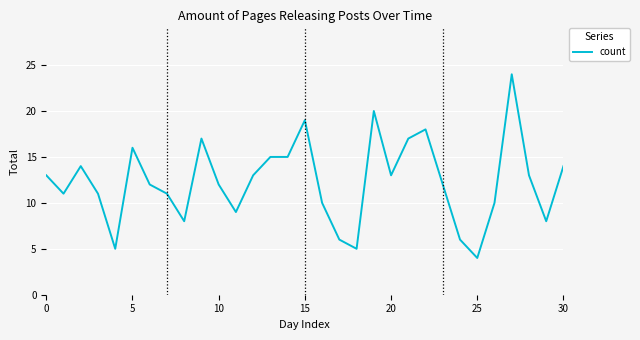

What is the smallest value displayed?

4